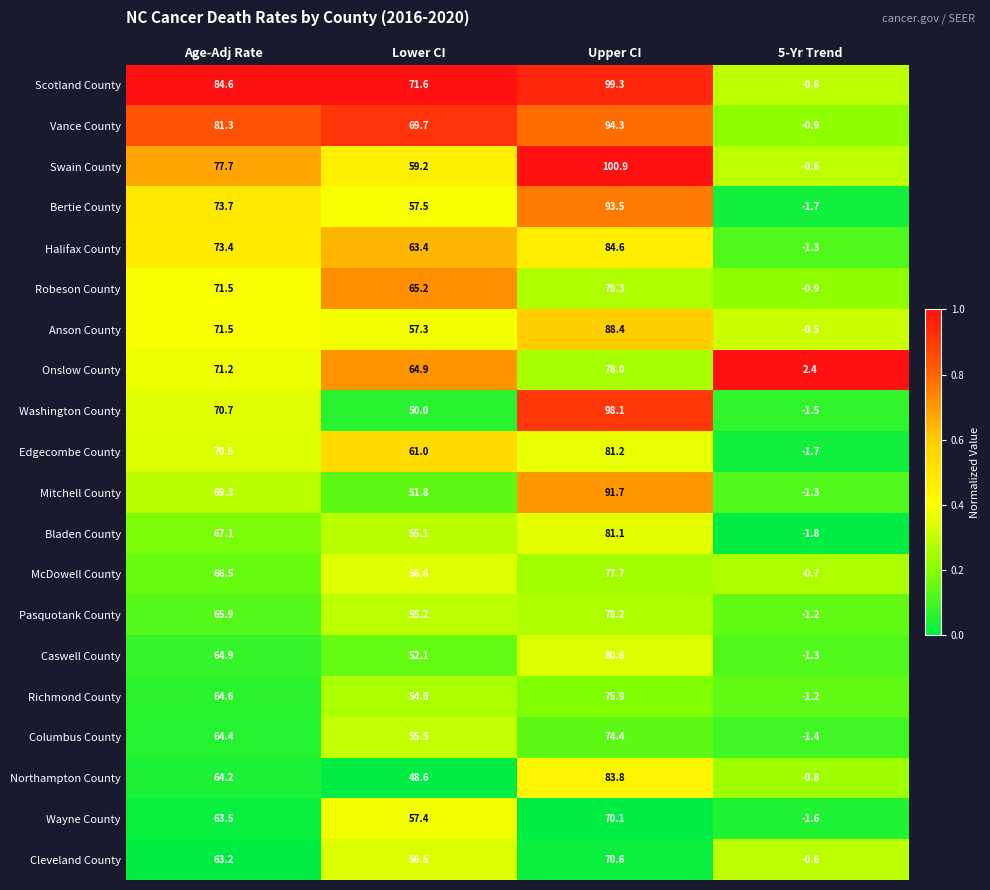

Is it true that Wayne County equals 63.5 at Age-Adj Rate?

True